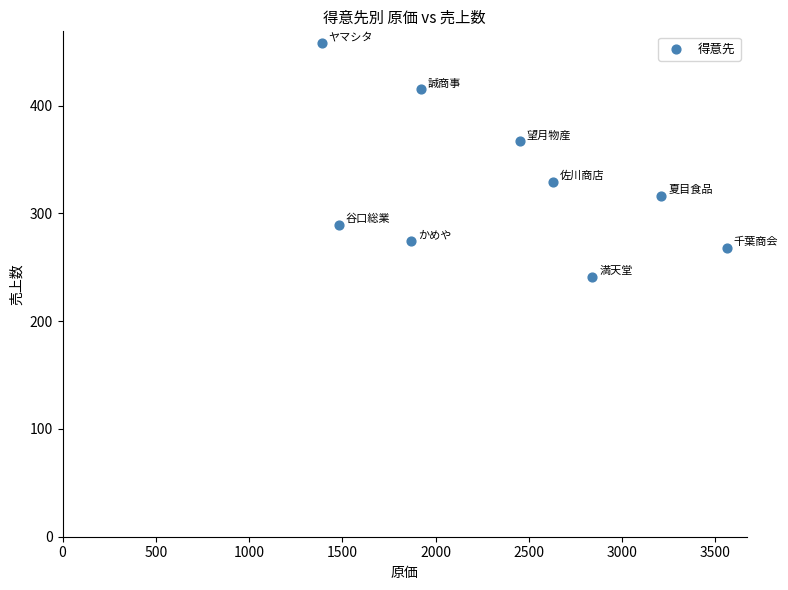

What is the average X value?

2372